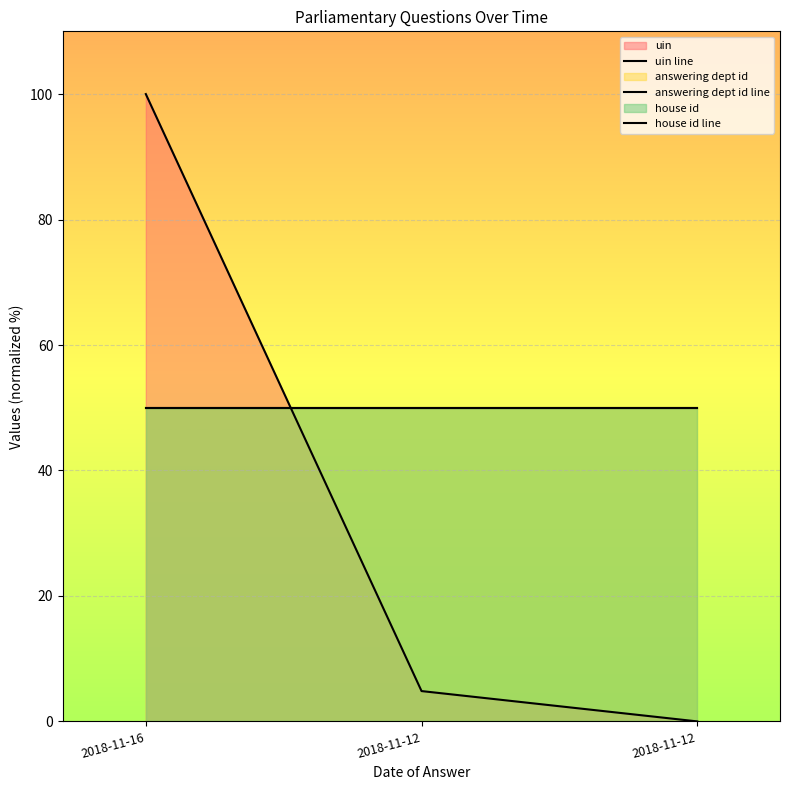

Count the number of data series in this chart.

3